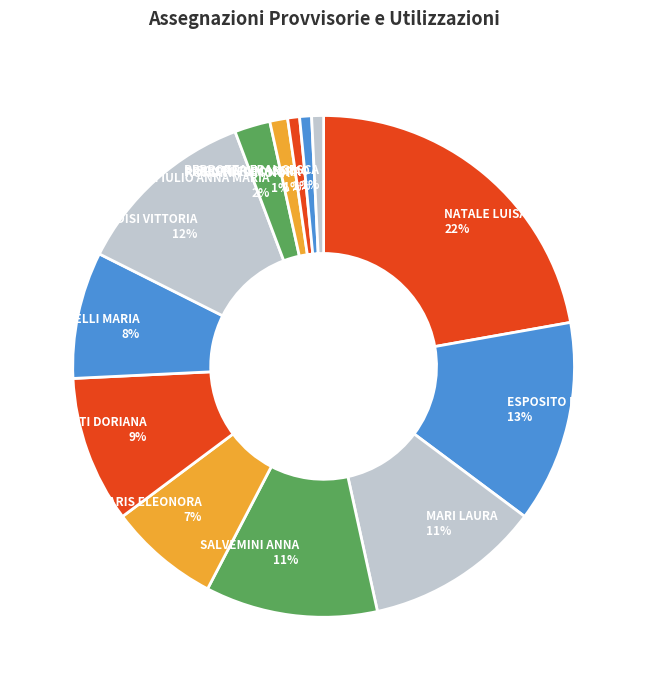

Which category has the biggest portion of the pie?

NATALE LUISA